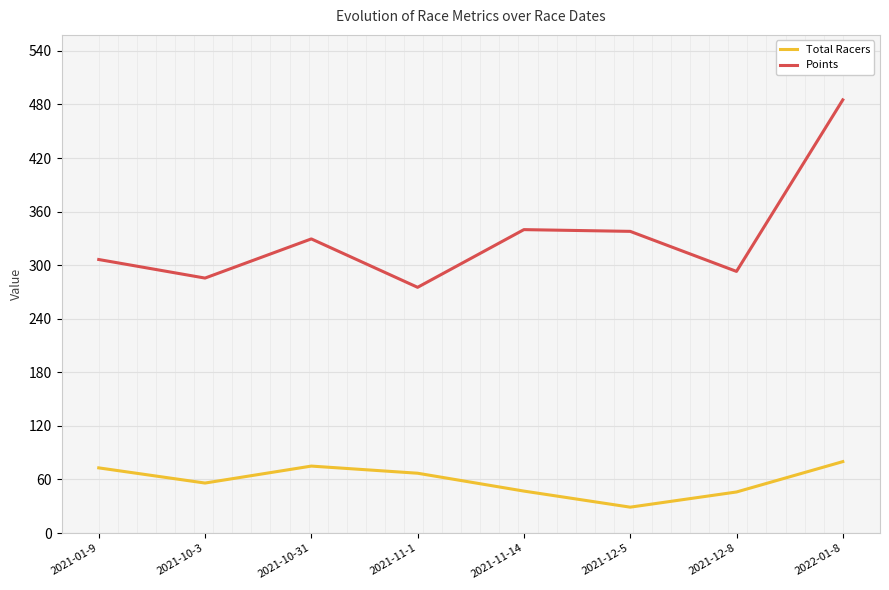

Read the Points value at 2021-01-9.

306.3